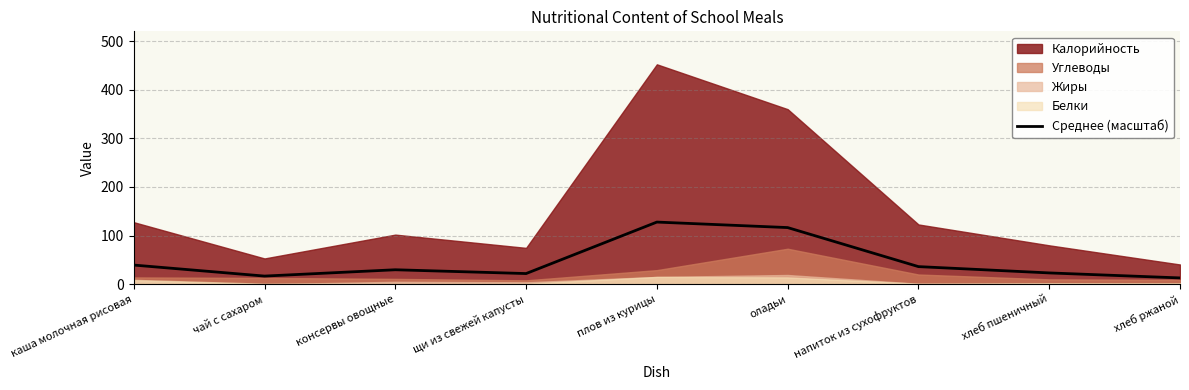

Rank the categories by value from lowest to highest.

хлеб ржаной, чай с сахаром, щи из свежей капусты, хлеб пшеничный, консервы овощные, напиток из сухофруктов, каша молочная рисовая, оладьи, плов из курицы